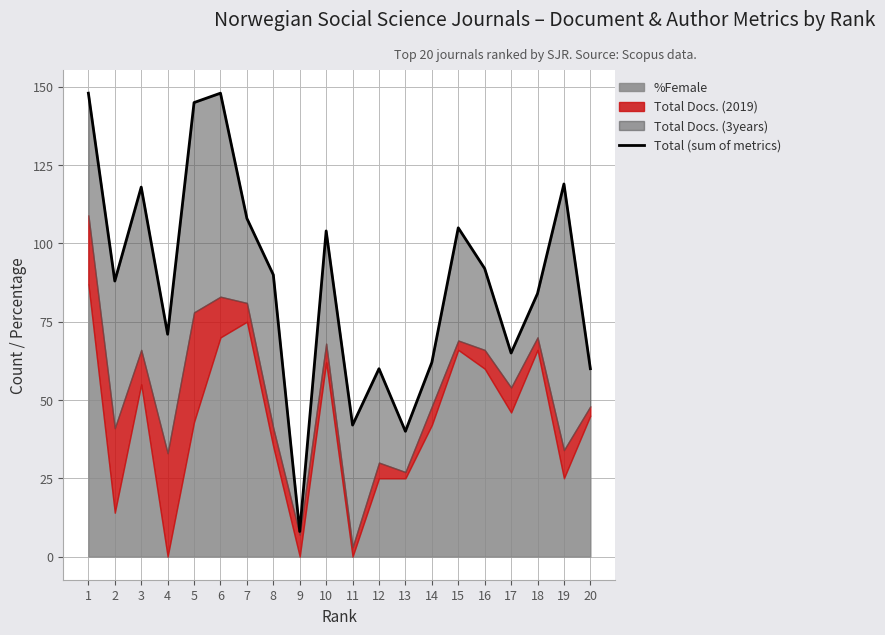

How many lines are shown in the chart?

1